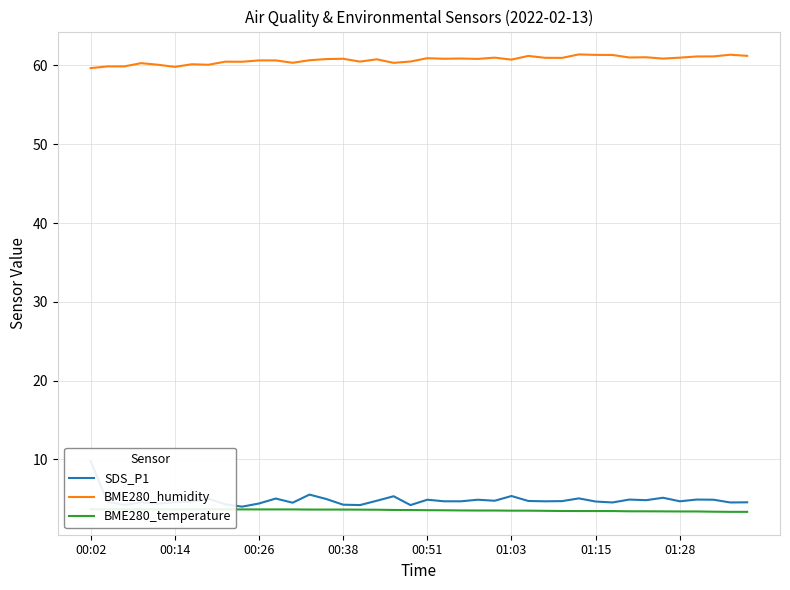

What is the highest value of the BME280_humidity series?

61.4